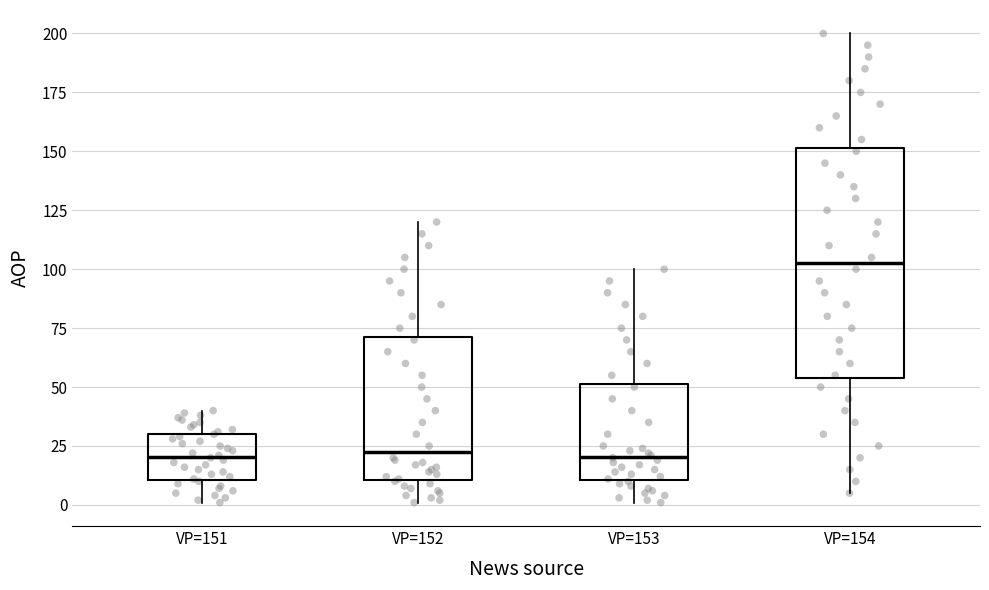

Reading left to right, transcribe this box plot: for each box, give where its median line is, the range the box spans, and where its two whiskers end, as read against the y-axis. The values are not printed on the chart, so give them approximately, as read against the axis.

VP=151: median 20, box 10 to 30, whiskers 0 to 40
VP=152: median 25, box 10 to 70, whiskers 0 to 120
VP=153: median 20, box 10 to 50, whiskers 0 to 100
VP=154: median 105, box 55 to 150, whiskers 5 to 200